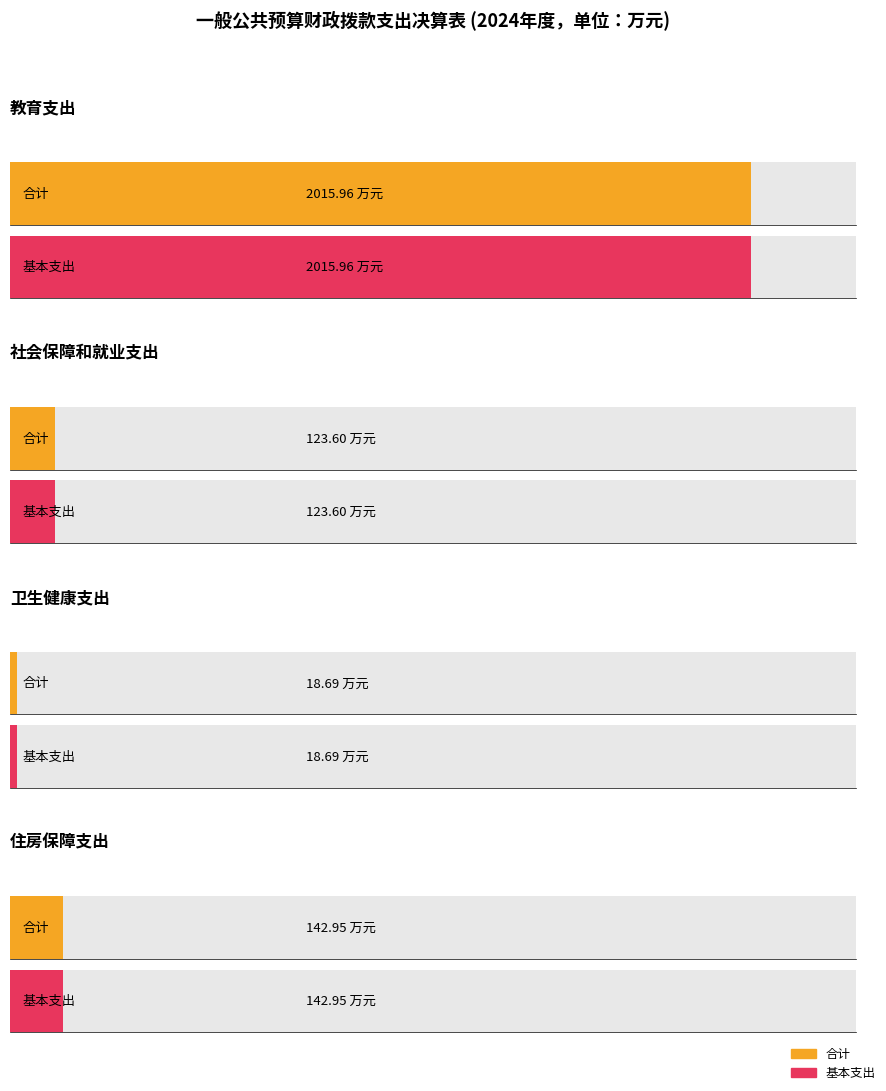

How many data points in 基本支出 are less than 142?

2